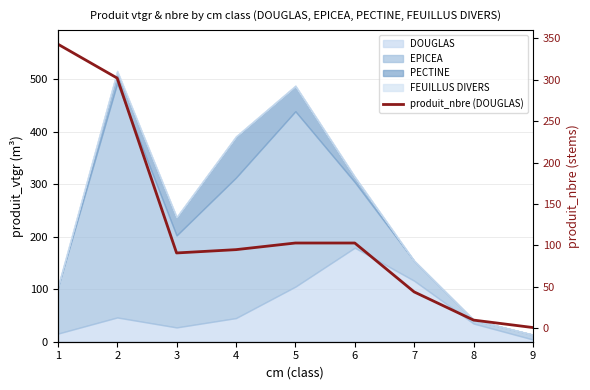

List the labels in order of value, smallest first.

9, 8, 7, 3, 4, 5, 6, 2, 1